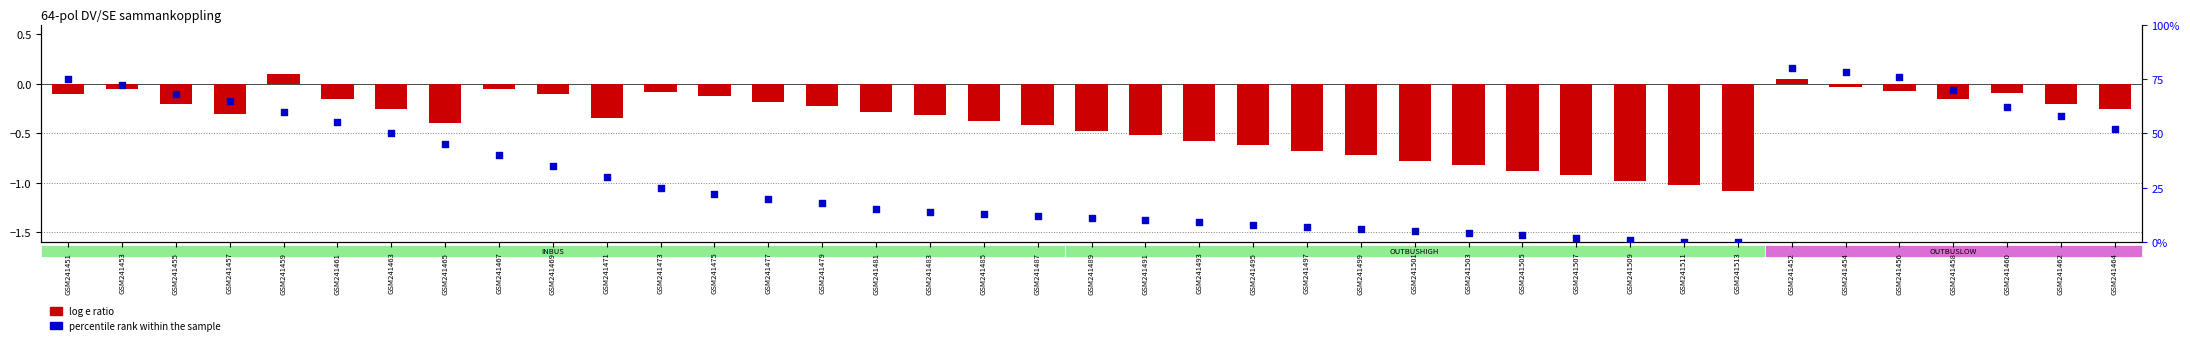

Which series contains the lowest Y value?

log e ratio